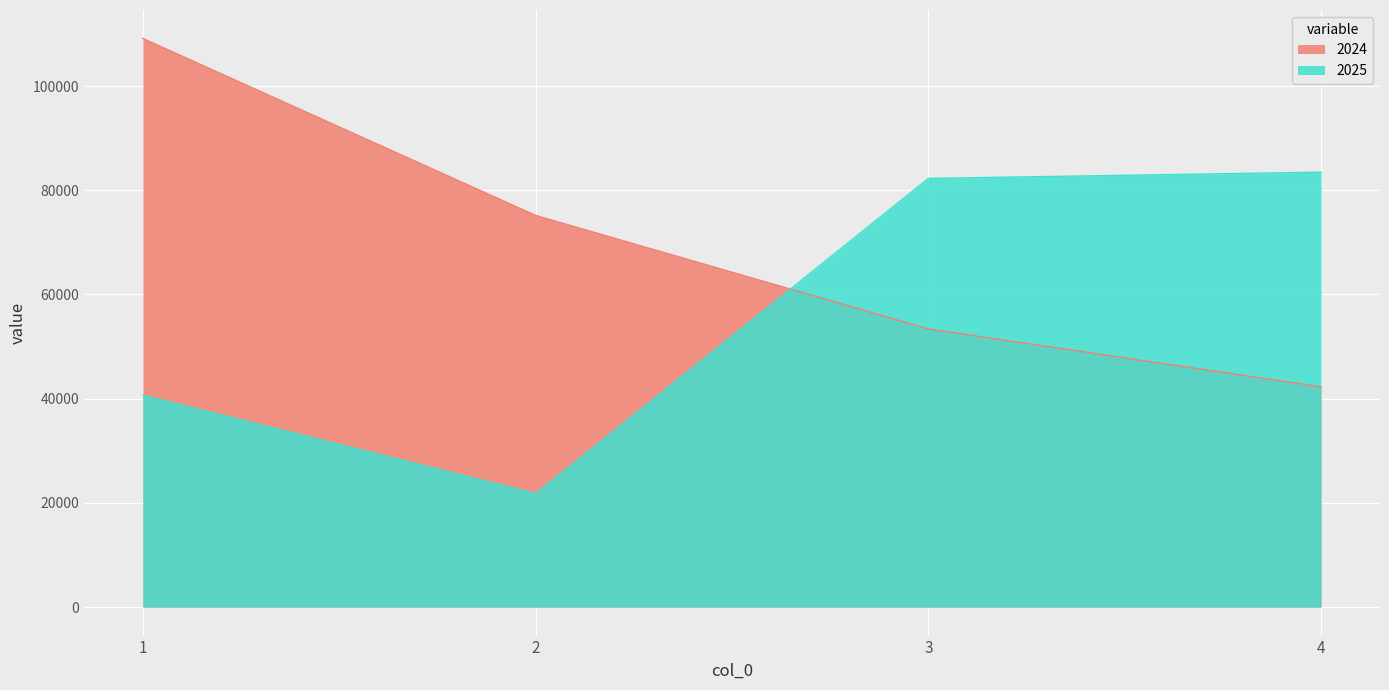

Which category has the lowest value in the 2025 series?

2